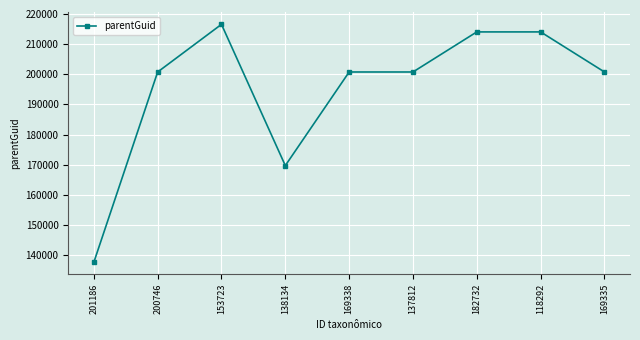

Where is the first local maximum?

153723